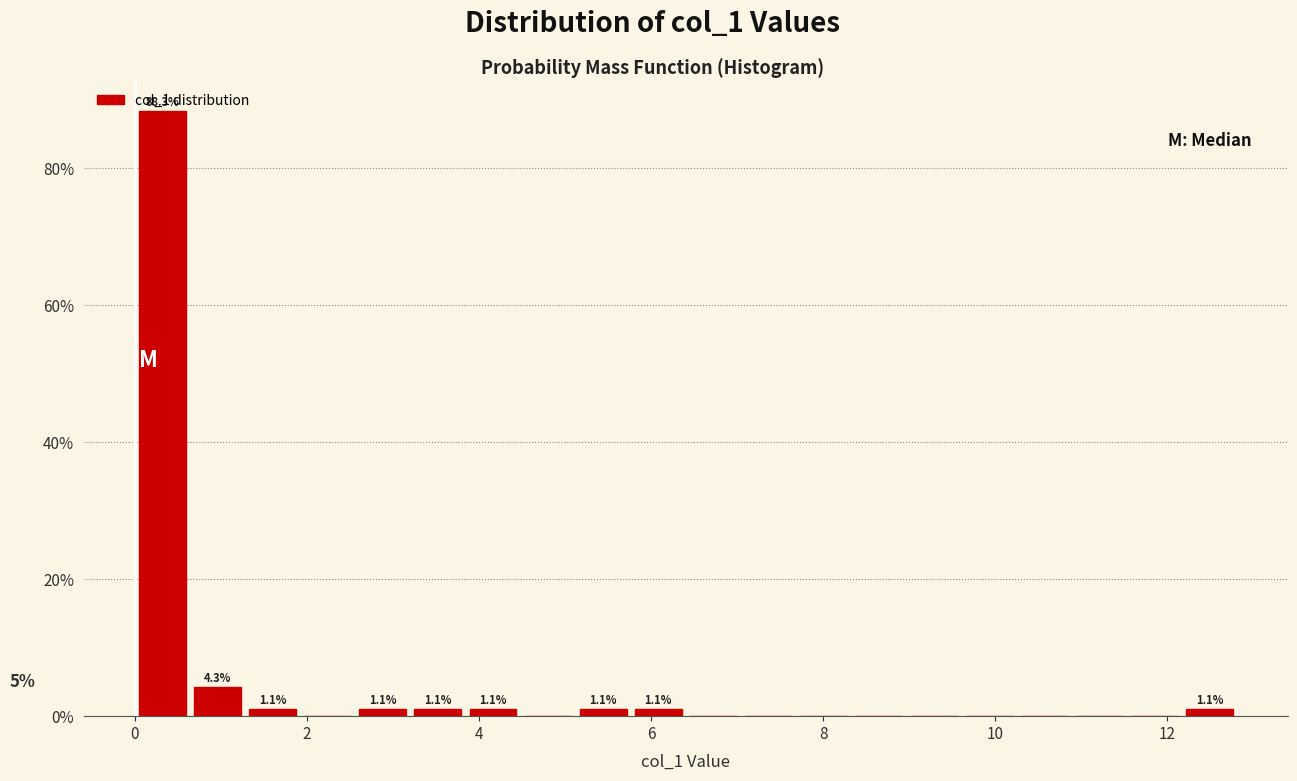

Read against the x-axis, roughly where is the centre of the tallest bar?

0.4